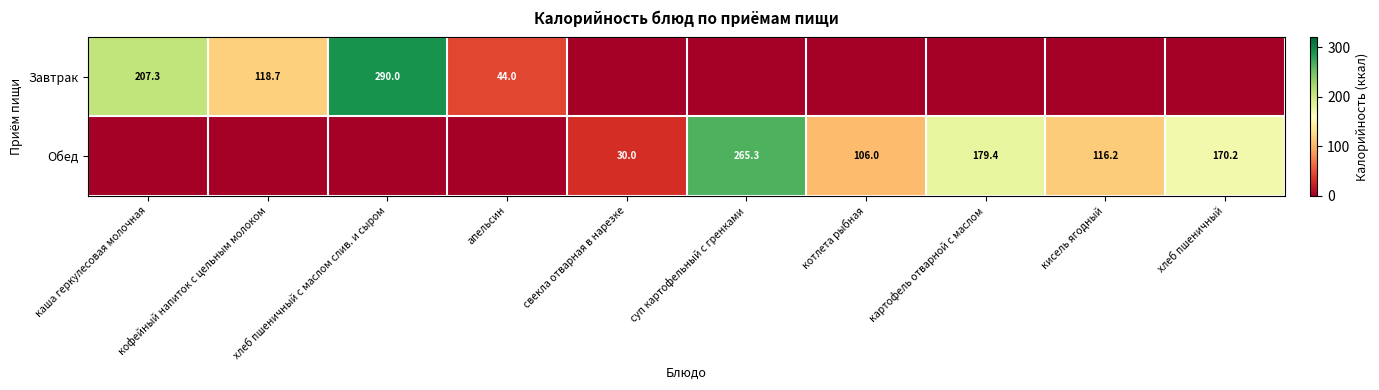

Is it true that Обед equals 118.9 at хлеб пшеничный?

False